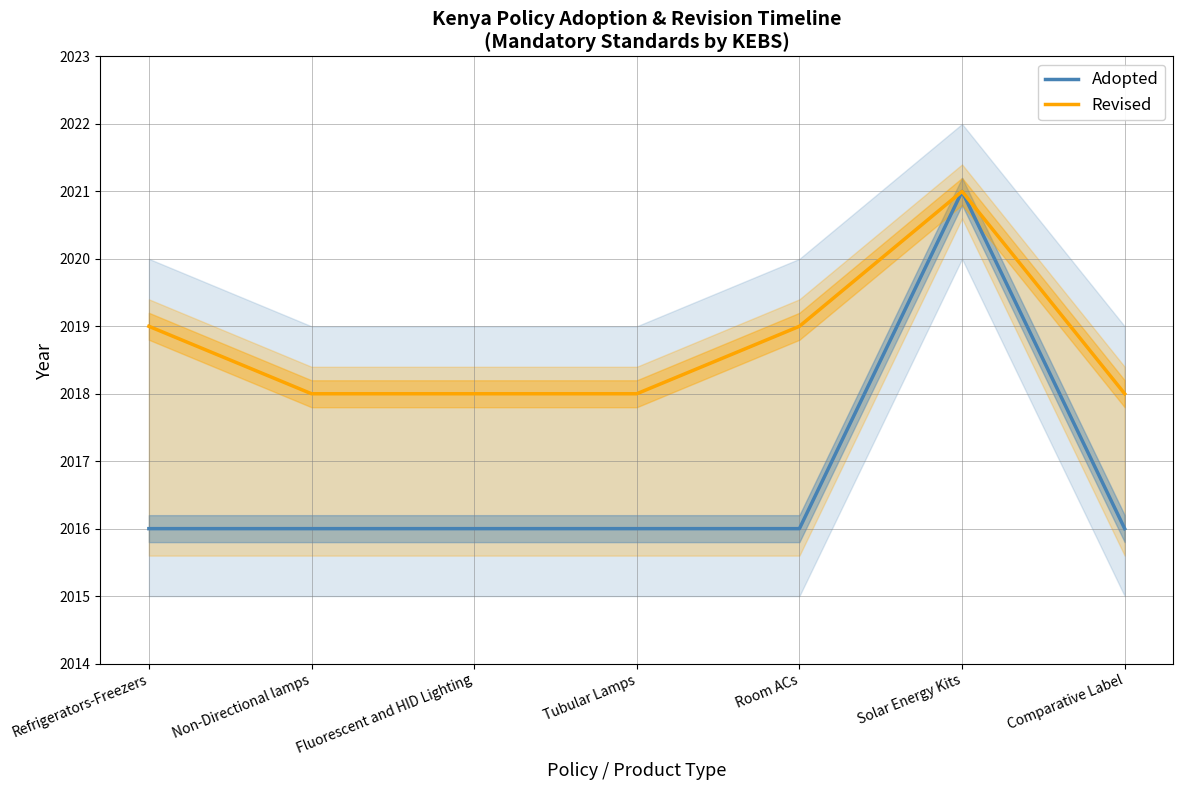

What is the value of the Adopted point at the 1st from the left?

2016